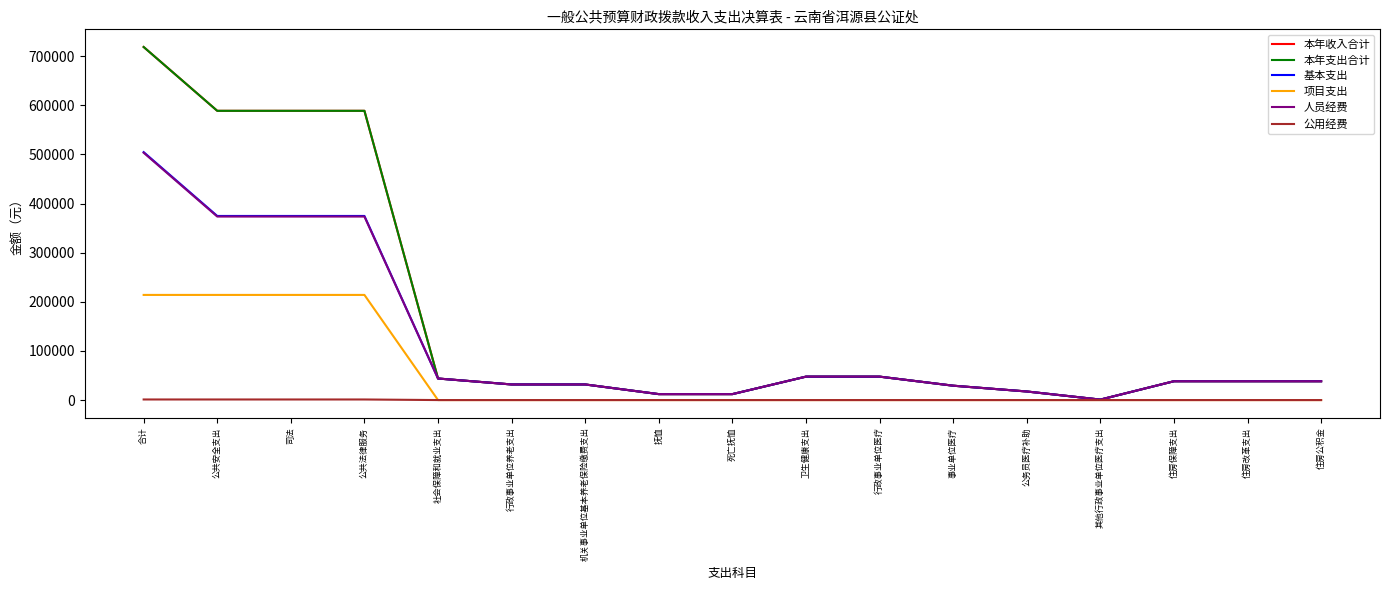

Is this an area chart (filled region under the line)?

No